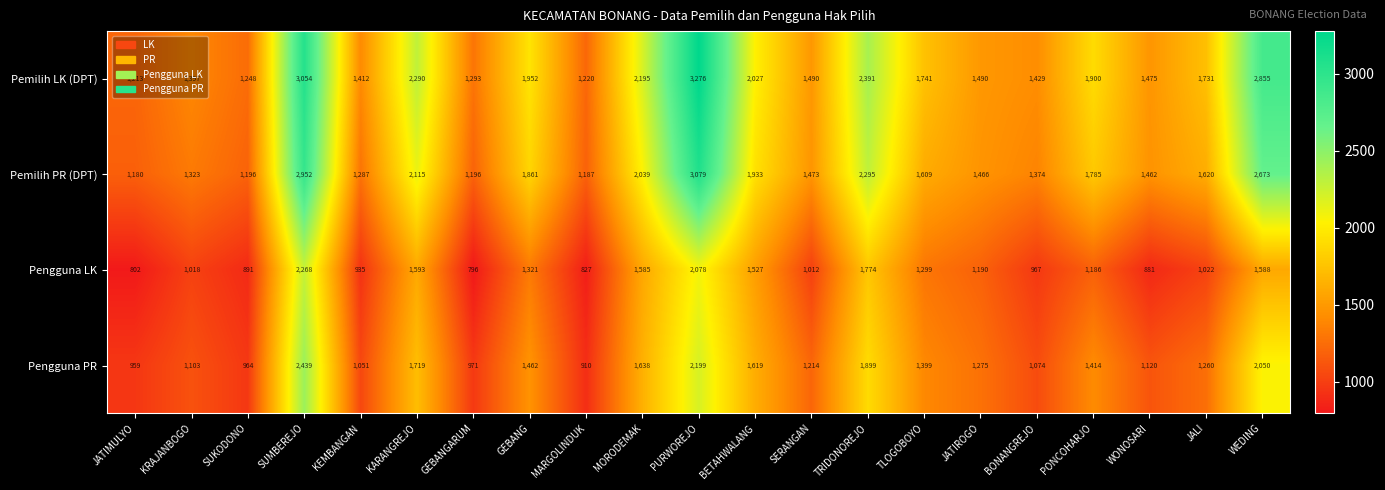

Which series changed the most between KRAJANBOGO and KEMBANGAN?

Pengguna LK